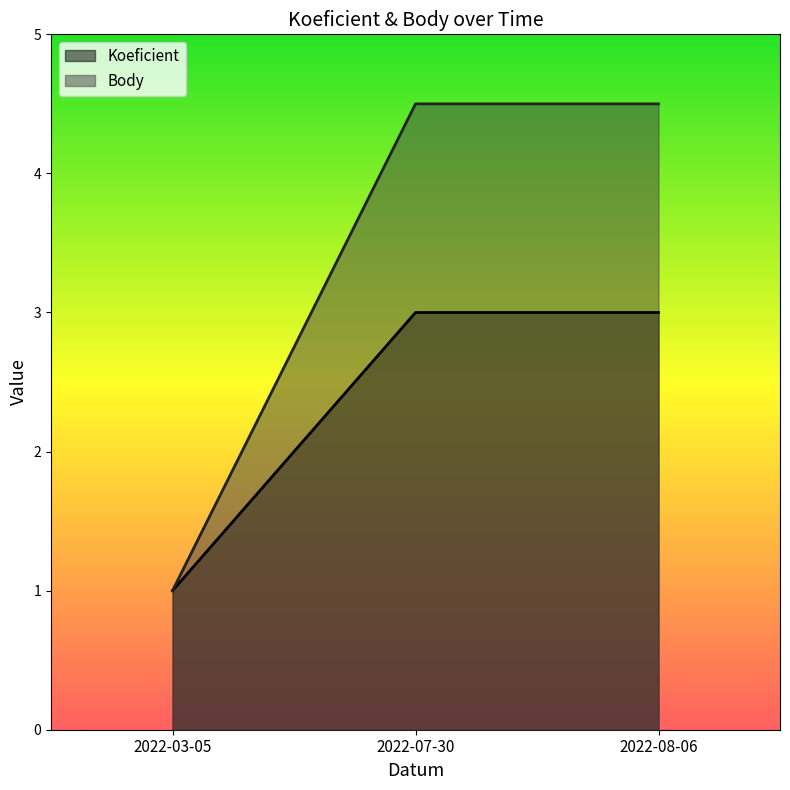

How many data points in Body are less than 4?

1